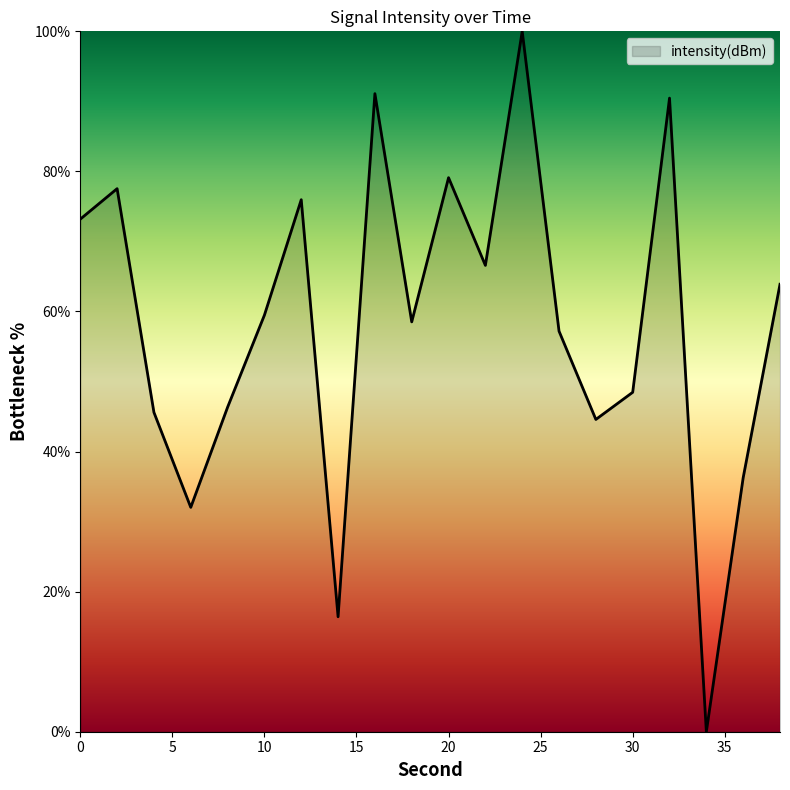

What is the difference between the maximum and minimum values?

100.0